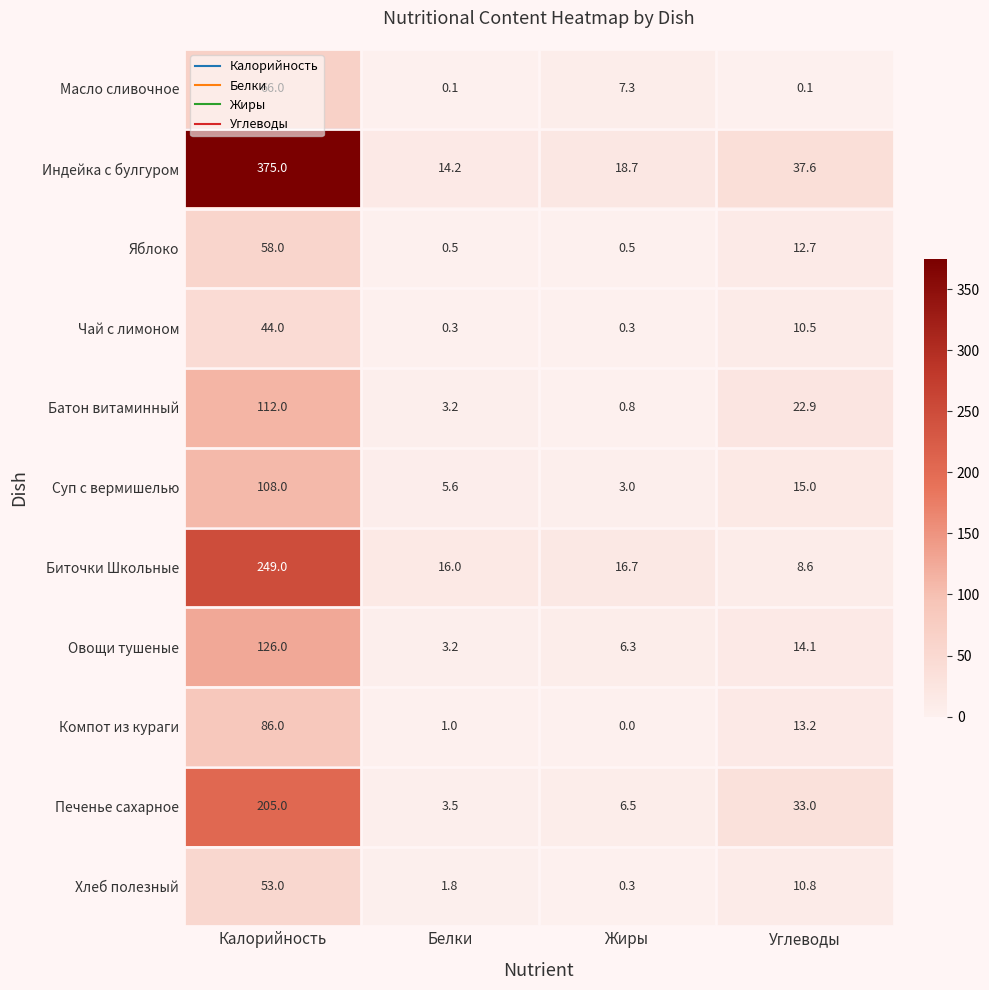

Is it true that Индейка с булгуром equals 375.0 at Калорийность?

True